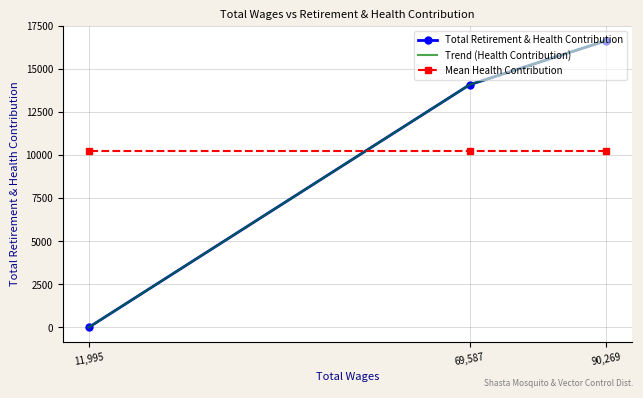

Is the value of Mean Health Contribution at 11,995 greater than the value of Total Retirement & Health Contribution at 90,269?

No